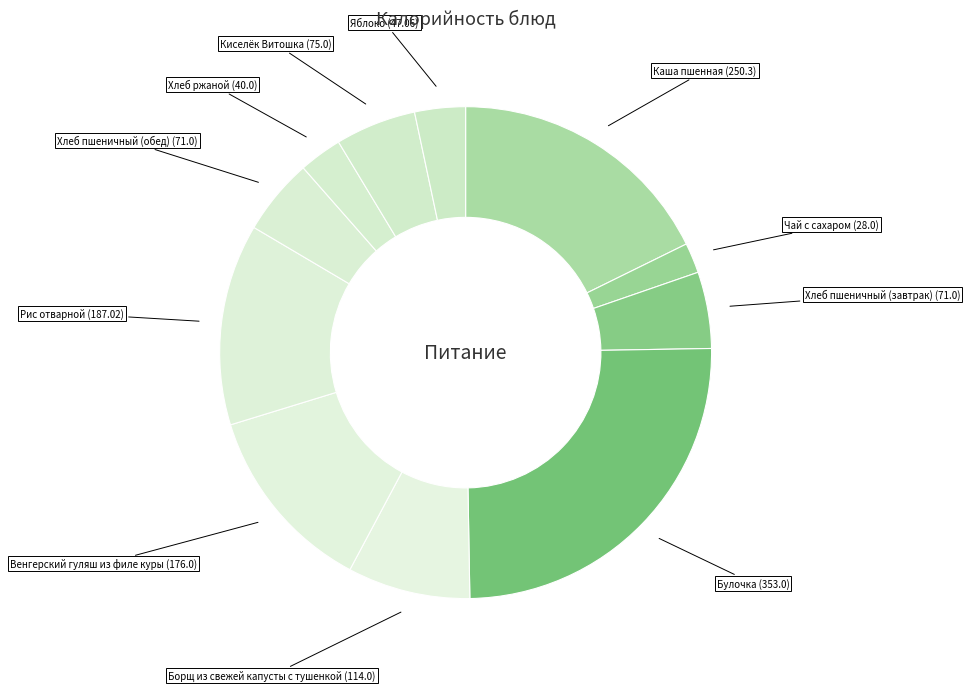

How many slices are in this pie chart?

11